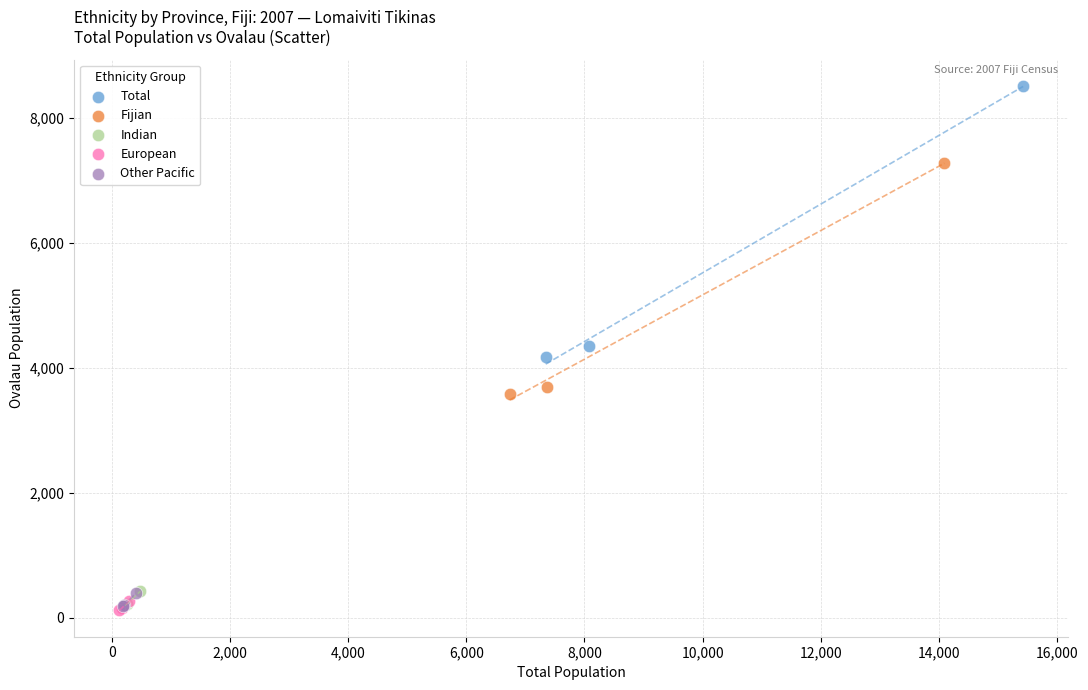

Which series reaches the maximum Y coordinate?

Total